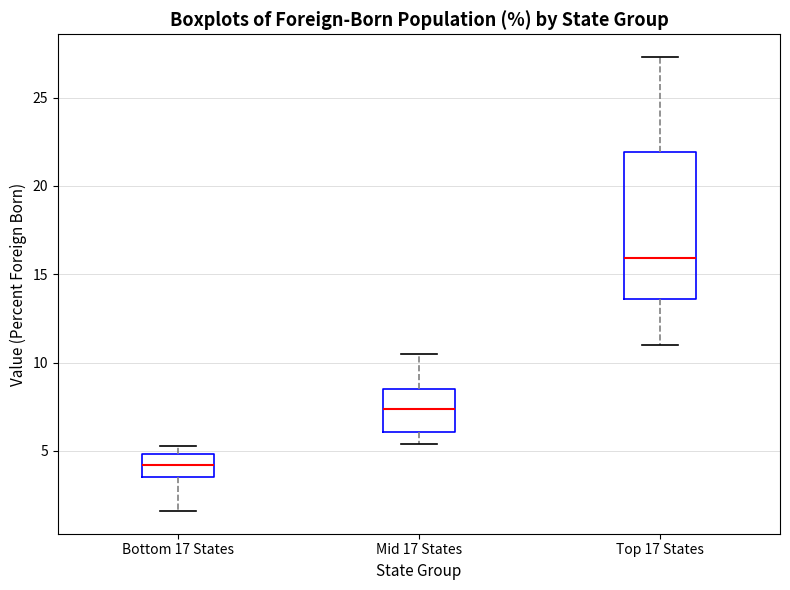

Comparing the boxes themselves (not the whiskers), which one is the tallest?

Top 17 States